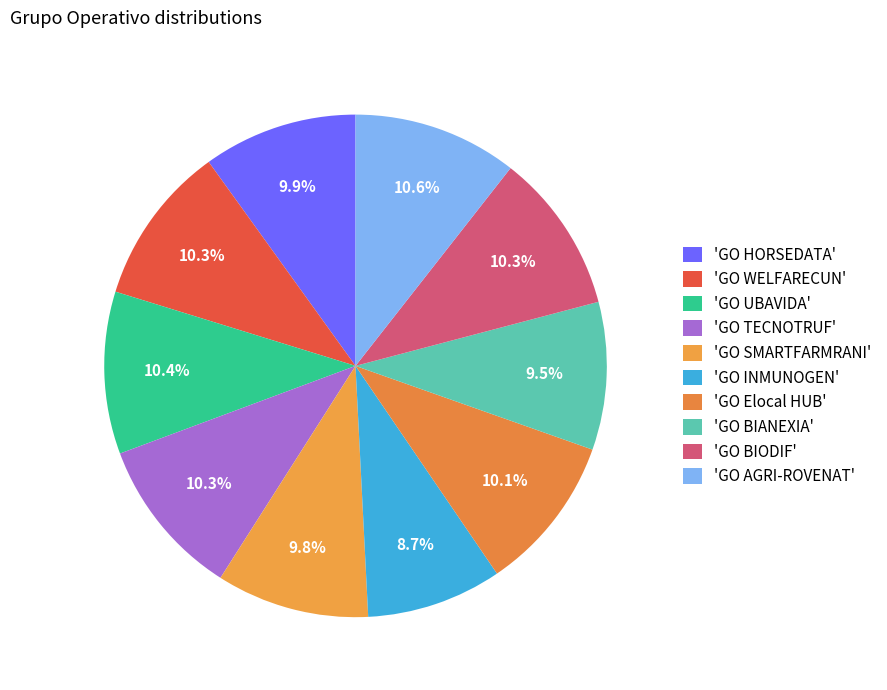

Which category has the biggest portion of the pie?

GO AGRI-ROVENAT